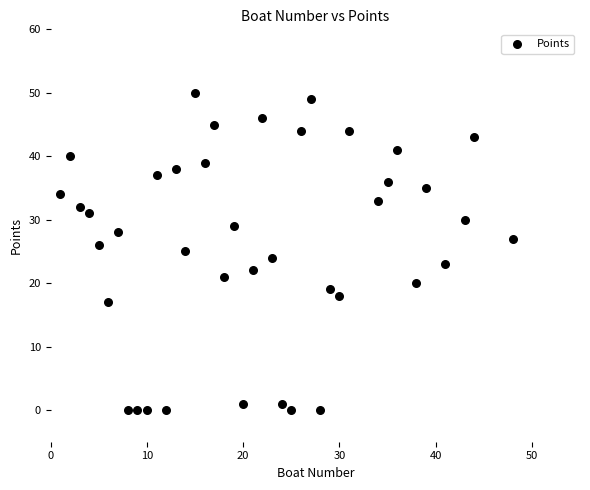

What is the range of Y values (max minus min)?

50